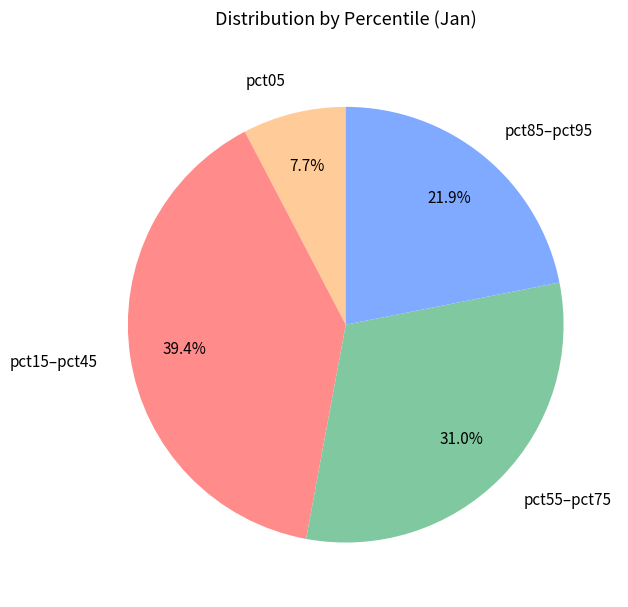

To the nearest percent, what is the average slice percentage?

25%